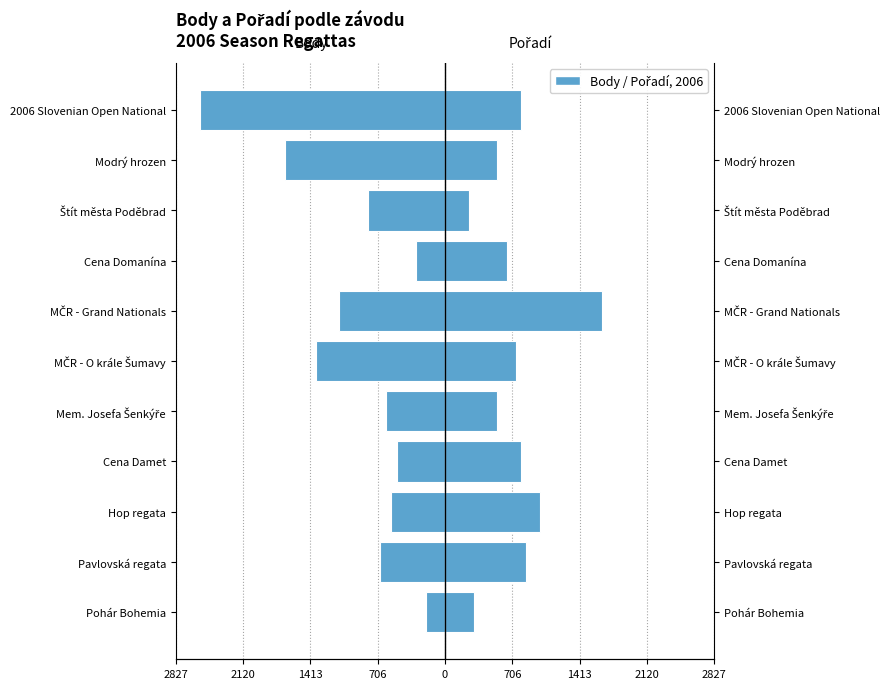

What value does the Body series have at Pavlovská regata, to the nearest 10?

-690